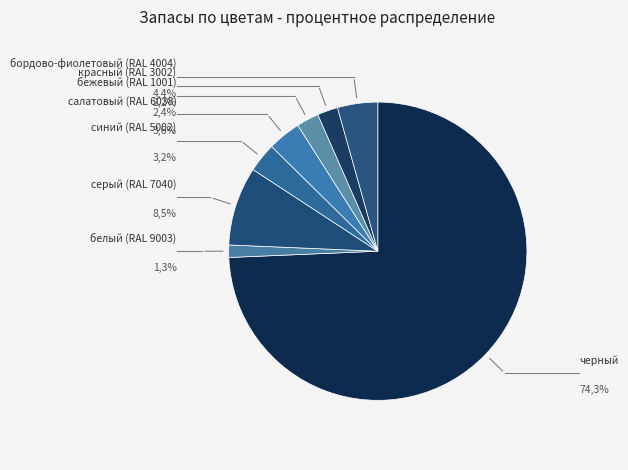

Is there a majority slice in this chart?

Yes